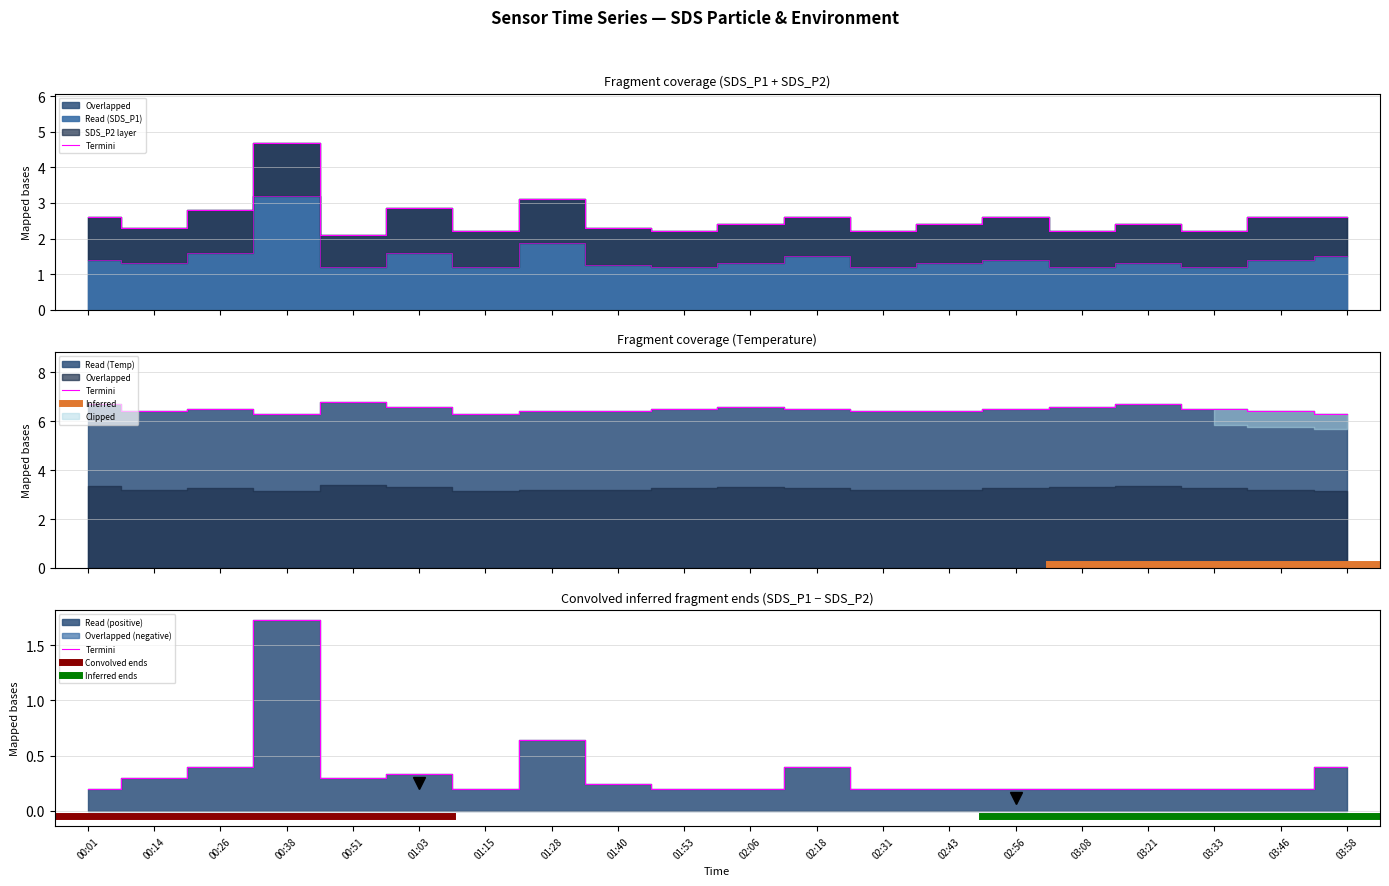

What is the difference between the highest and lowest values at 00:38?

3.1